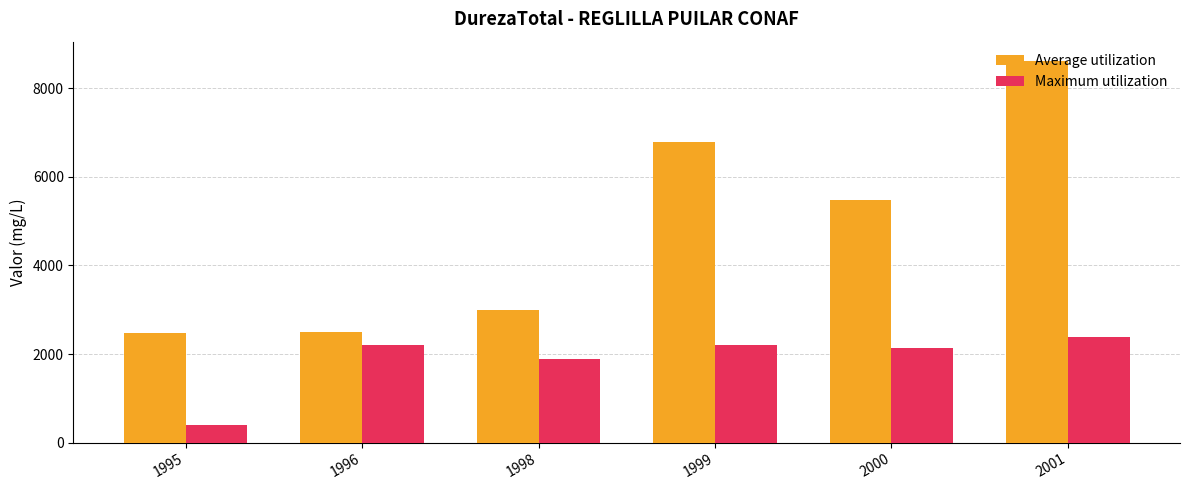

How many categories are shown in the chart?

6